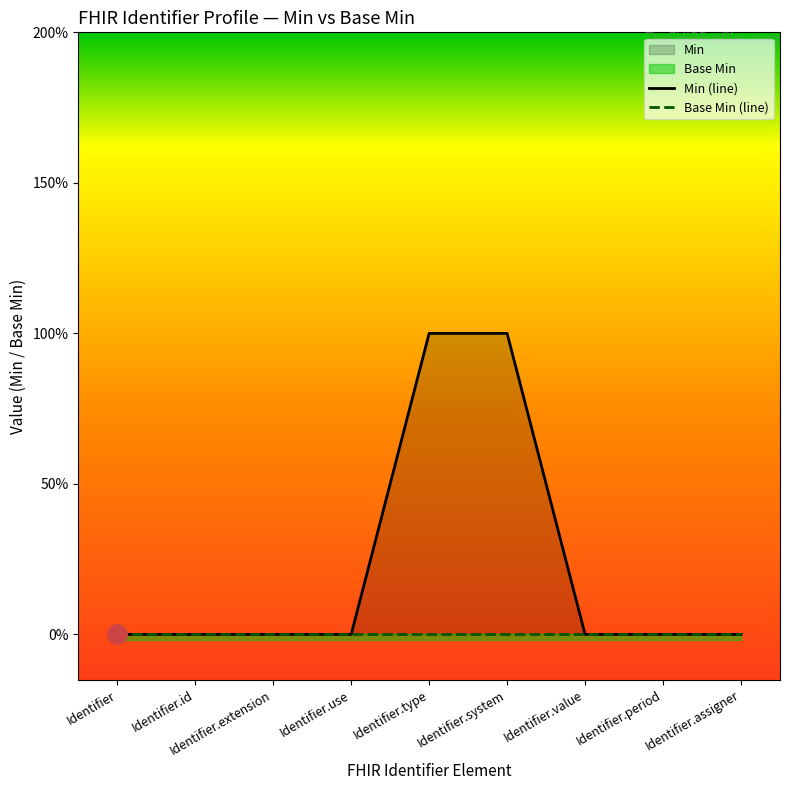

Reading left to right, transcribe all the data shown in this chart.

Min (line): 0	0	0	0	1	1	0	0	0
Base Min (line): 0	0	0	0	0	0	0	0	0